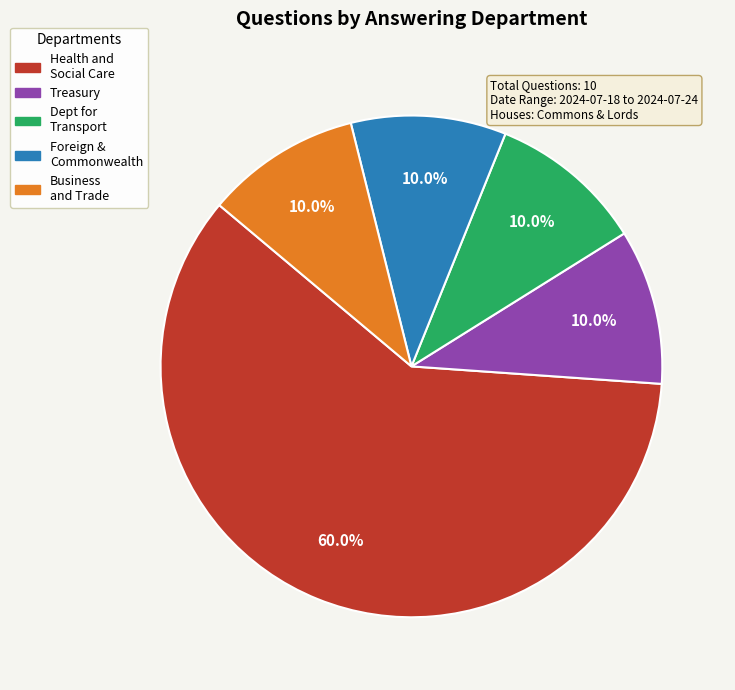

Does any single category account for the majority?

Yes